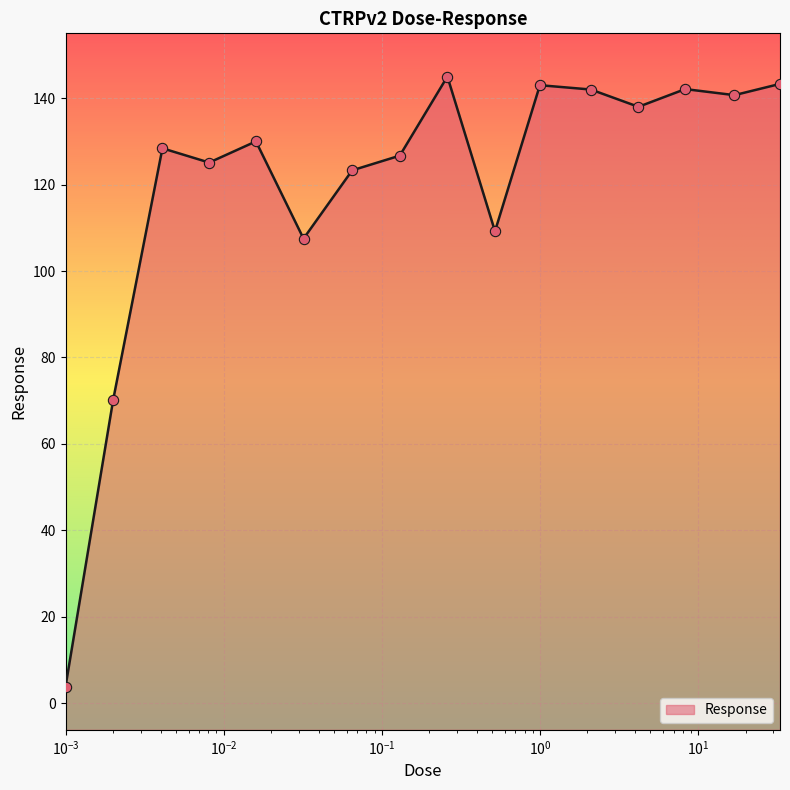

Between 0.52 and 1.0, which is larger?

1.0